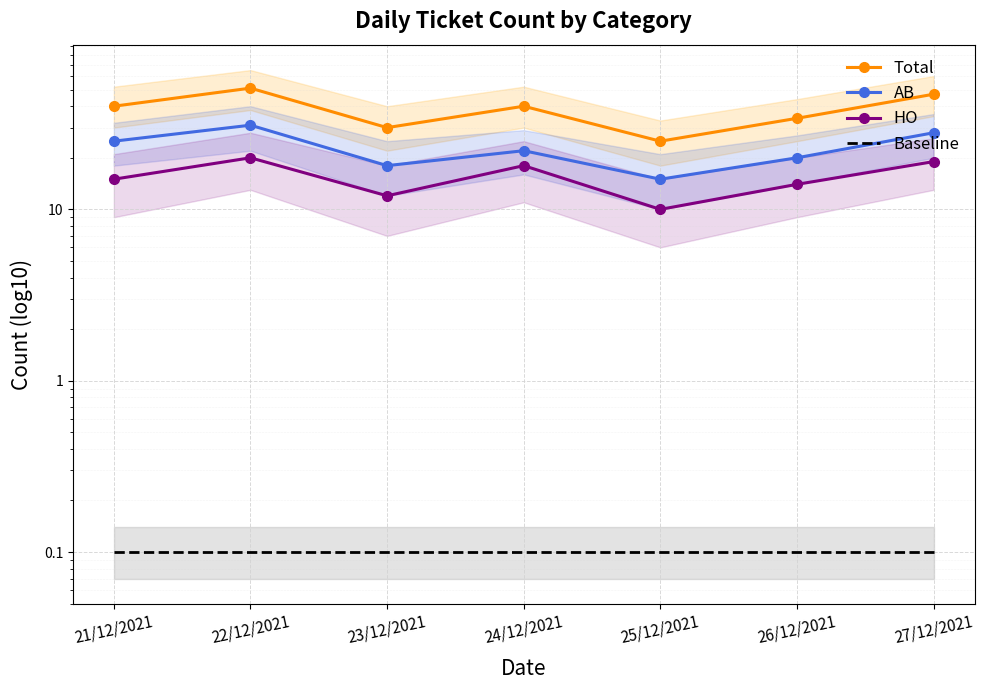

True or false: HO and Total intersect in this chart.

False